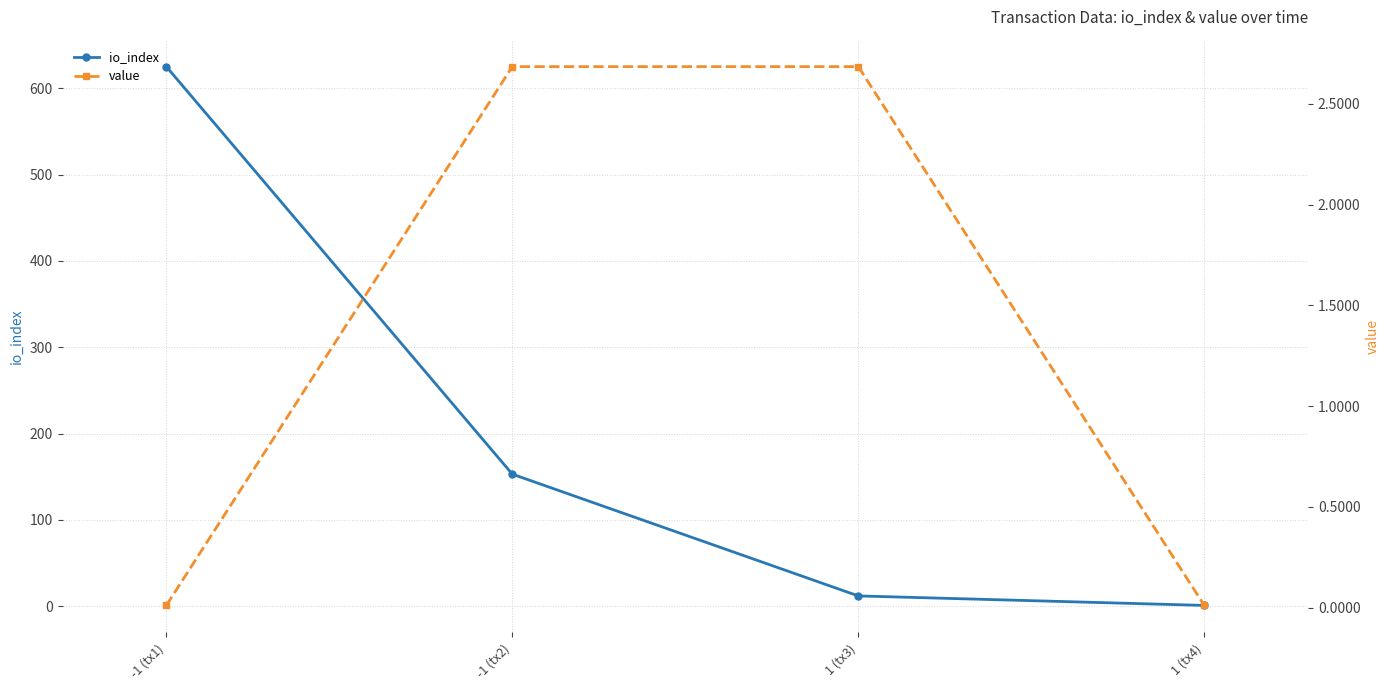

Reading left to right, transcribe all the data shown in this chart.

io_index: -1 (tx1)=625.0	-1 (tx2)=153.0	1 (tx3)=12.0	1 (tx4)=1.0
value: -1 (tx1)=0.0	-1 (tx2)=2.7	1 (tx3)=2.7	1 (tx4)=0.0